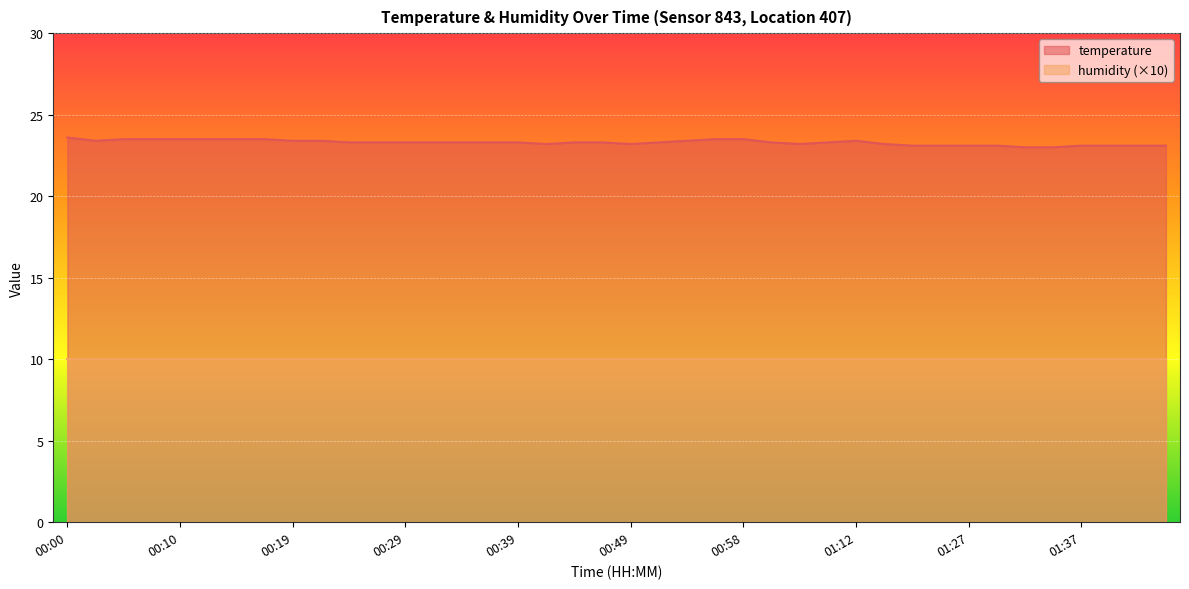

Where is the first local minimum?

00:02